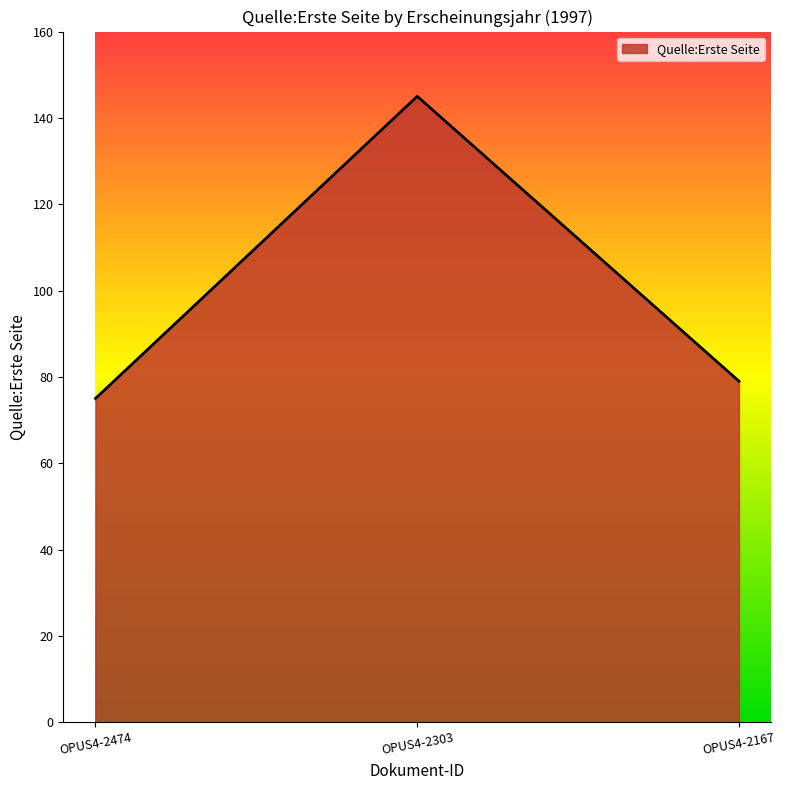

Reading right to left, extract all data points from this chart.

79	145	75